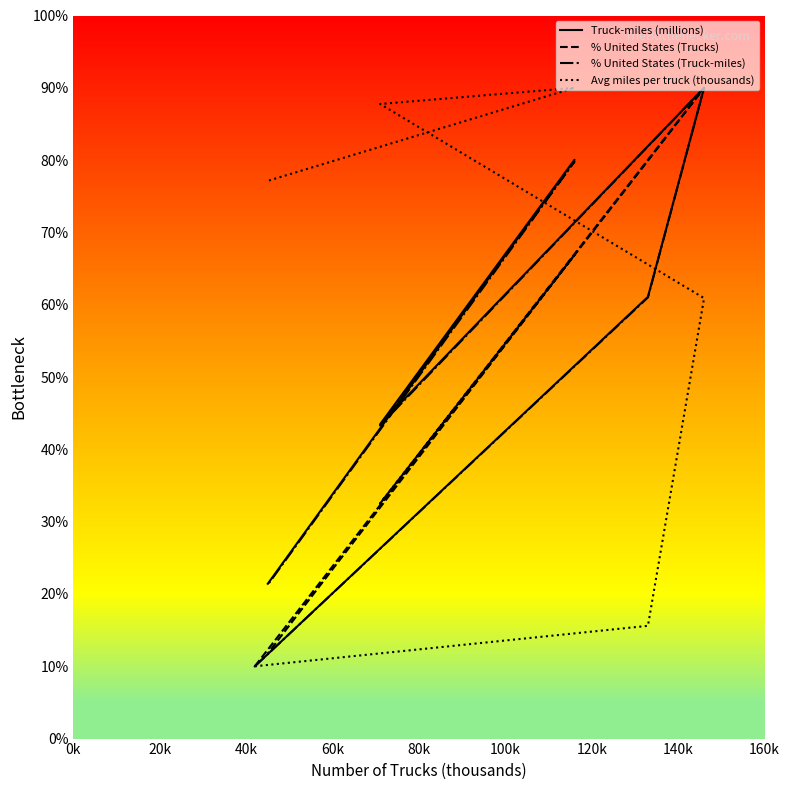

Is it true that % United States (Truck-miles) equals 42.6 at 20k?

False